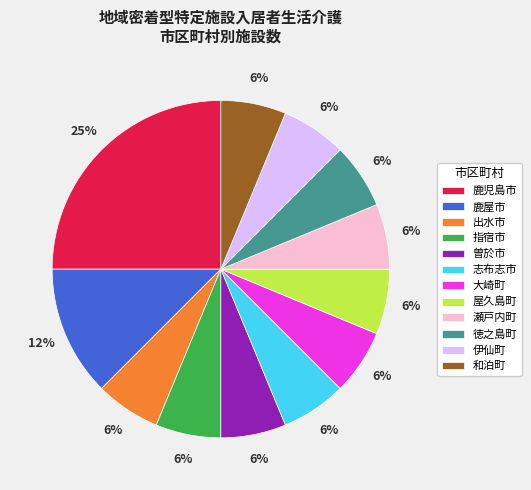

Is it true that 志布志市 is 6% of the pie?

True